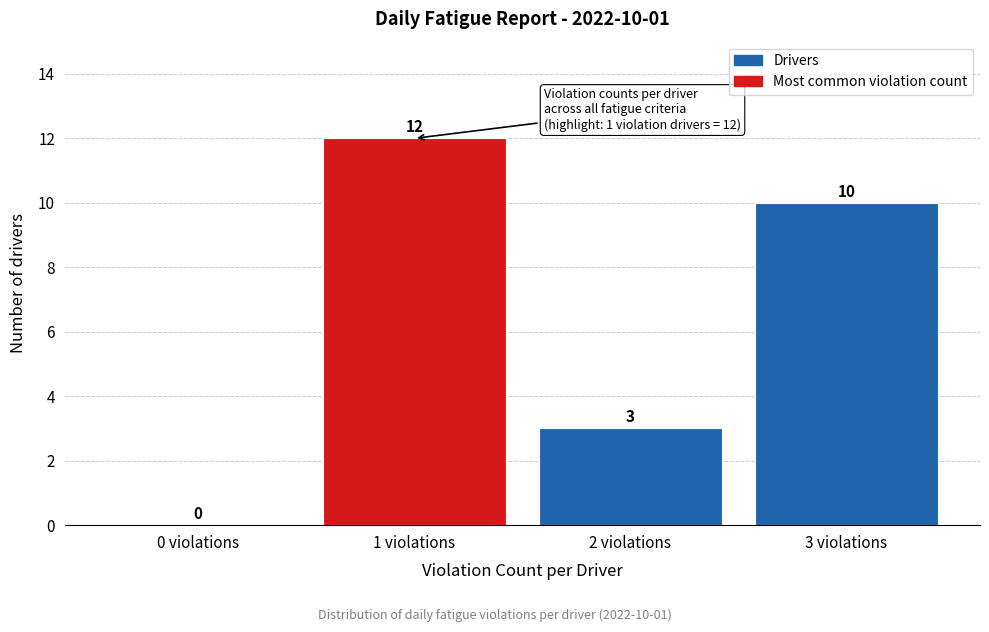

Reading right to left, list all the values displayed in this chart.

3 violations=10	2 violations=3	1 violations=12	0 violations=0